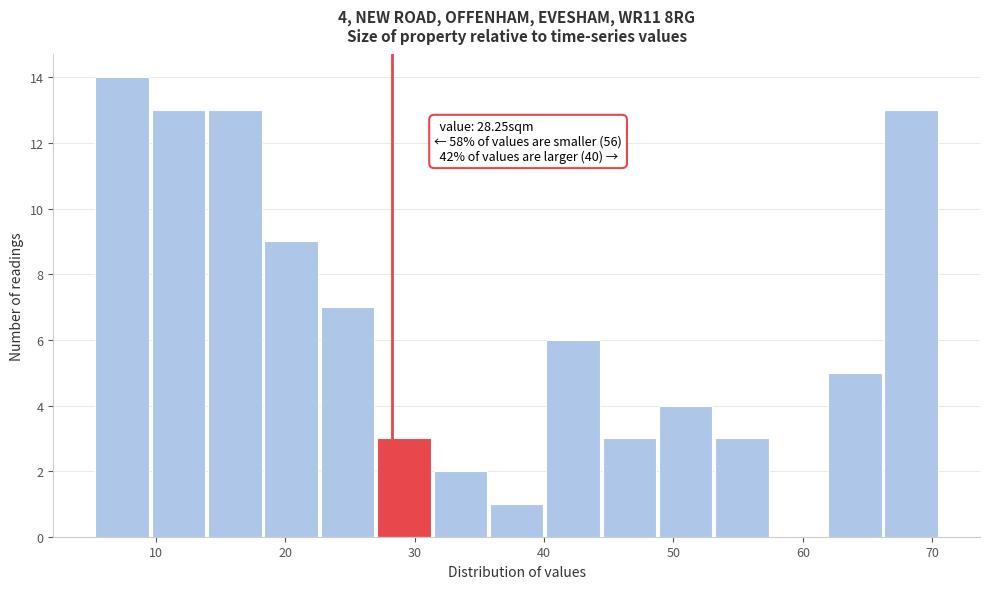

Over which range of the x-axis is the bar tallest?

5 to 10